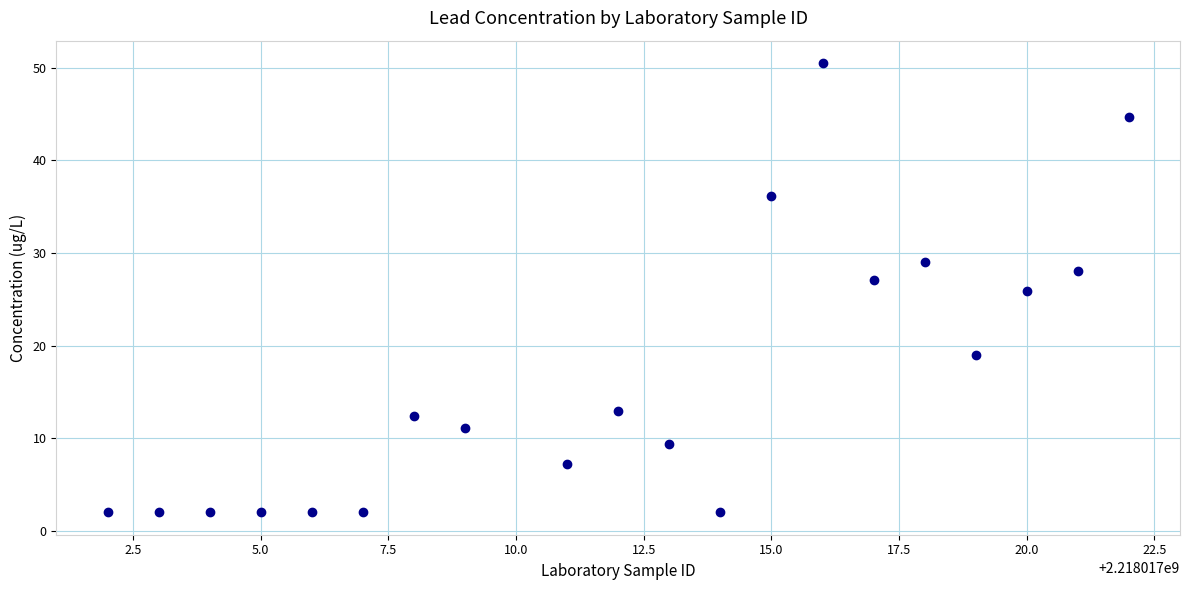

What is the range of X values (max minus min)?

20.0